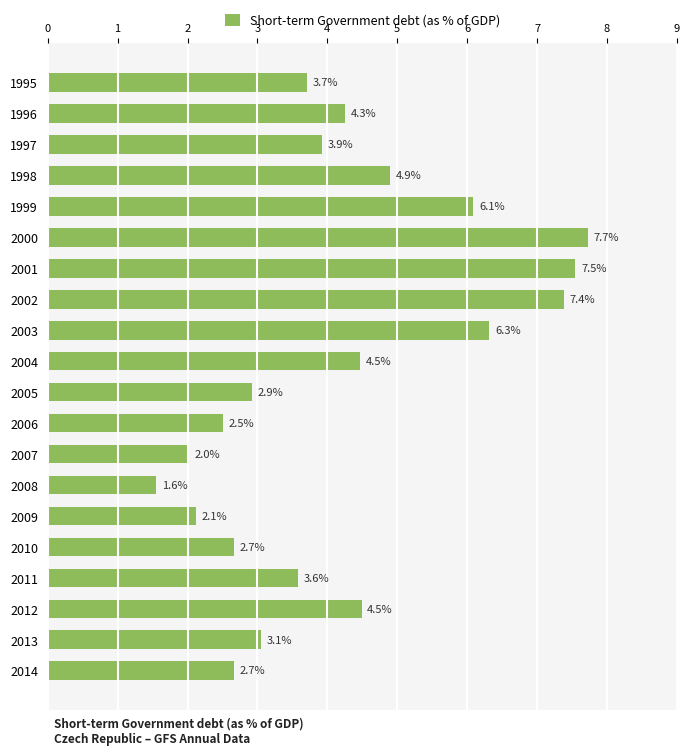

Is it true that the value at 2007 is 2.0?

True